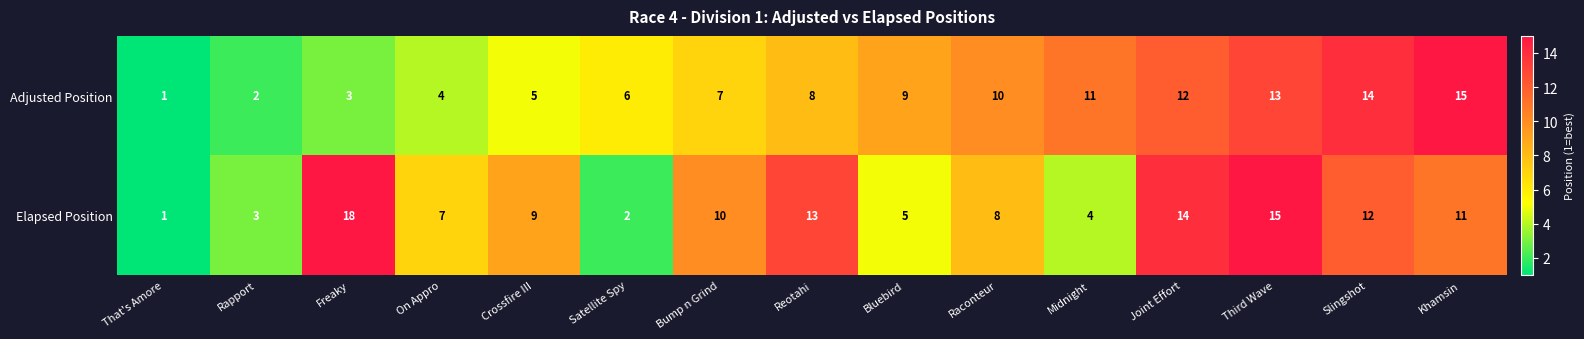

The Elapsed Position series shows 2 at Khamsin. True or false?

False